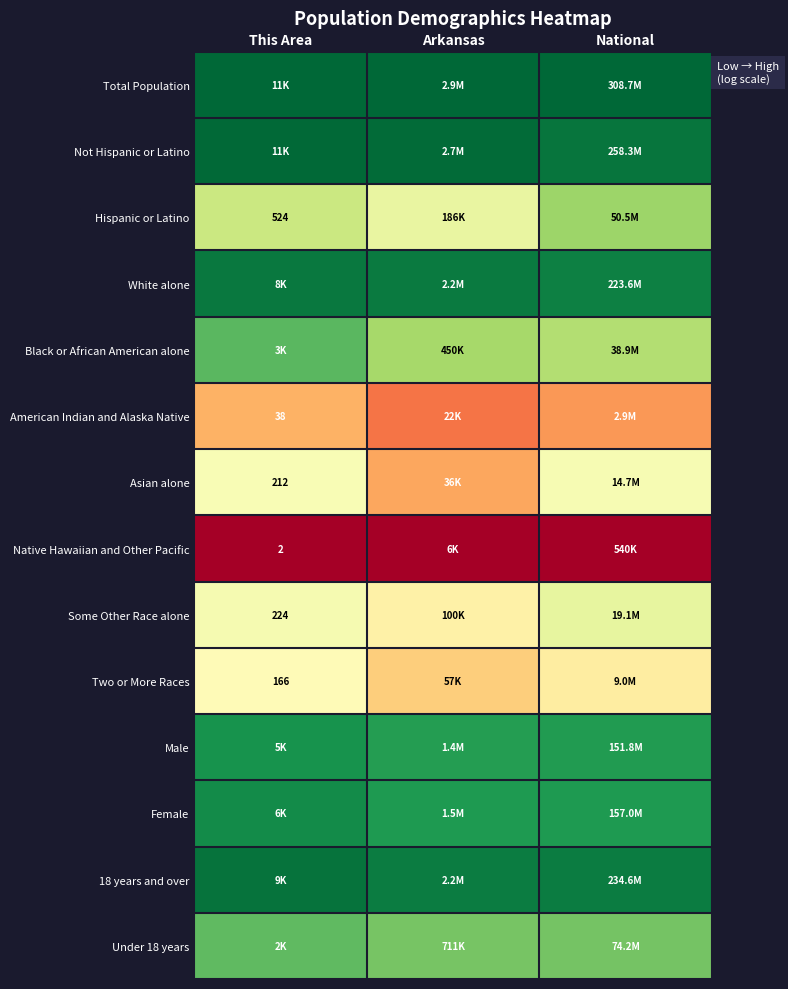

The value of Black or African American alone at This Area is 1.3. True or false?

False